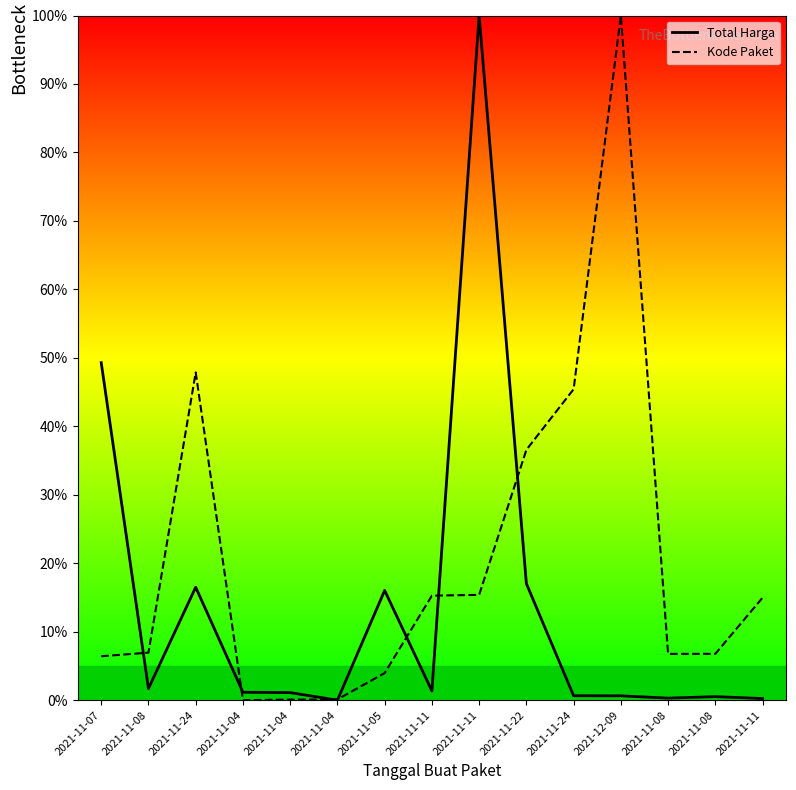

What is the approximate value of Total Harga at 2021-12-09?

0.6